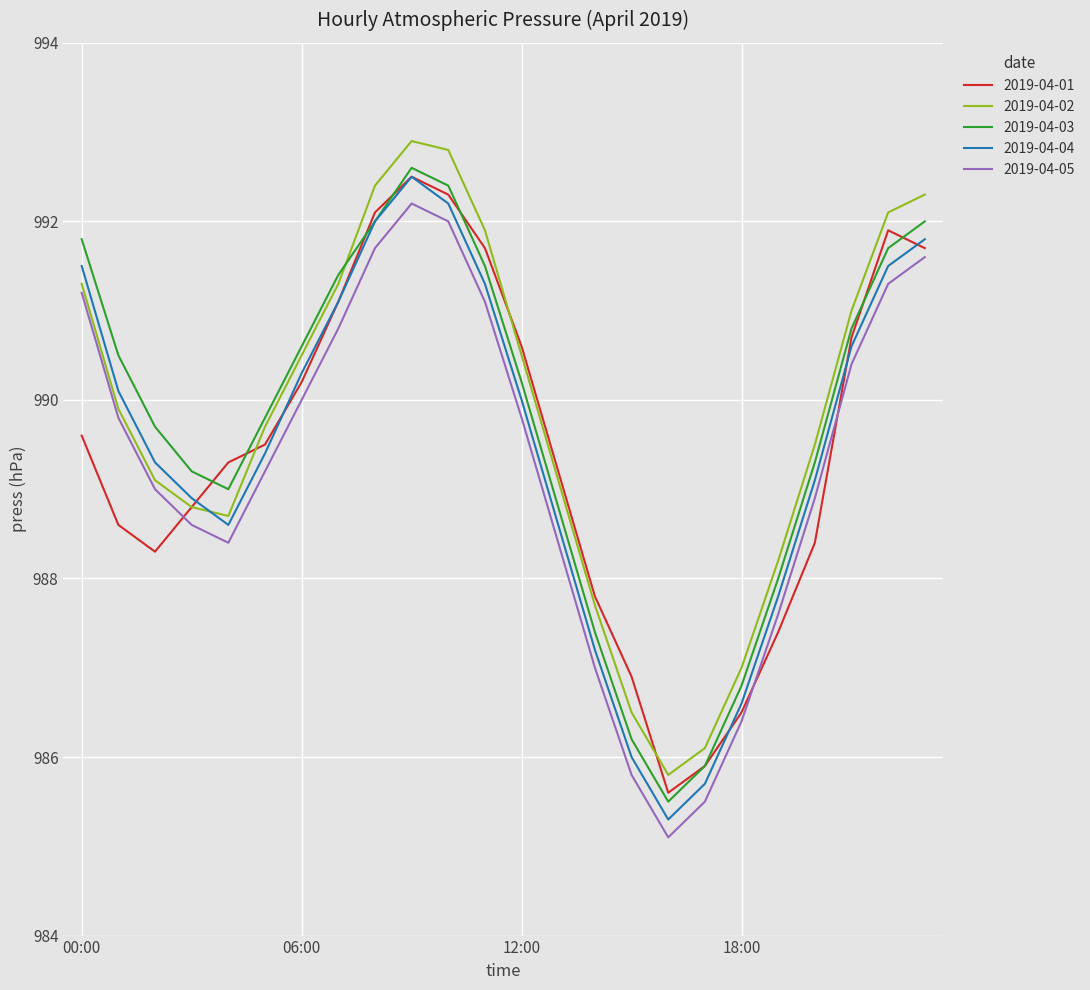

True or false: 2019-04-03 and 2019-04-05 cross at least once.

False